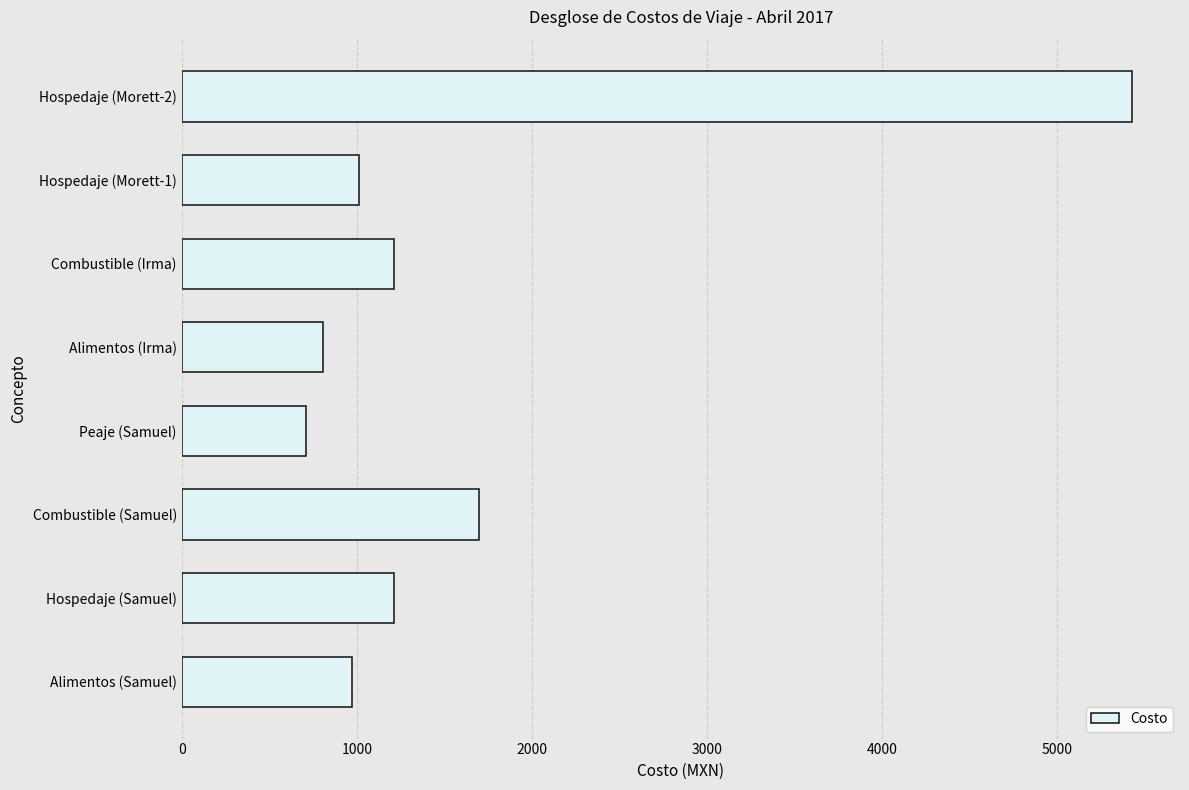

What is the difference between the values at Alimentos (Samuel) and Peaje (Samuel)?

266.0